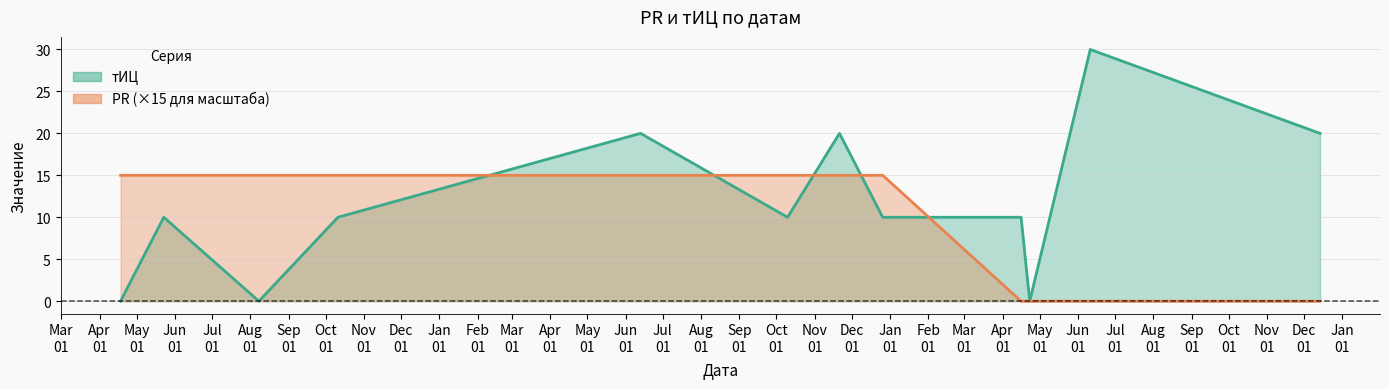

What is the value of the тИЦ point at the 4th from the left?

10